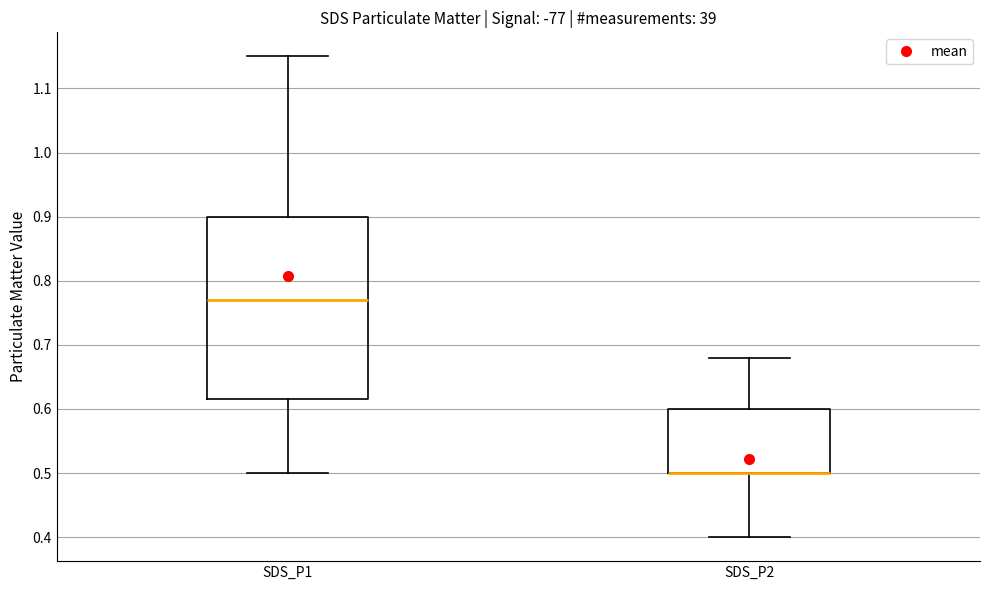

Reading left to right, transcribe this box plot: for each box, give where its median line is, the range the box spans, and where its two whiskers end, as read against the y-axis. The values are not printed on the chart, so give them approximately, as read against the axis.

SDS_P1: median 0.77, box 0.62 to 0.90, whiskers 0.50 to 1.15
SDS_P2: median 0.50 (drawn on the box's lower edge), box 0.50 to 0.60, whiskers 0.40 to 0.68